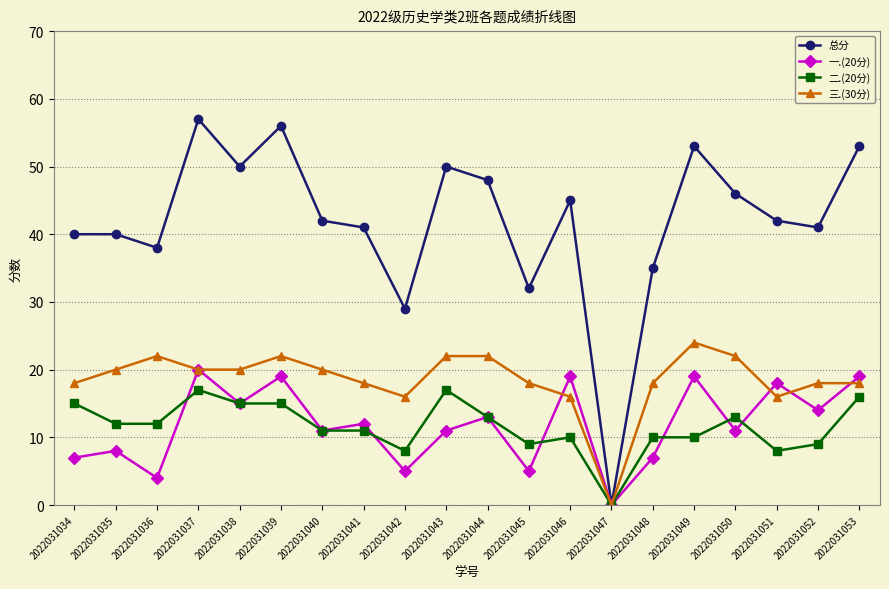

Which series has the largest range (max minus min)?

总分